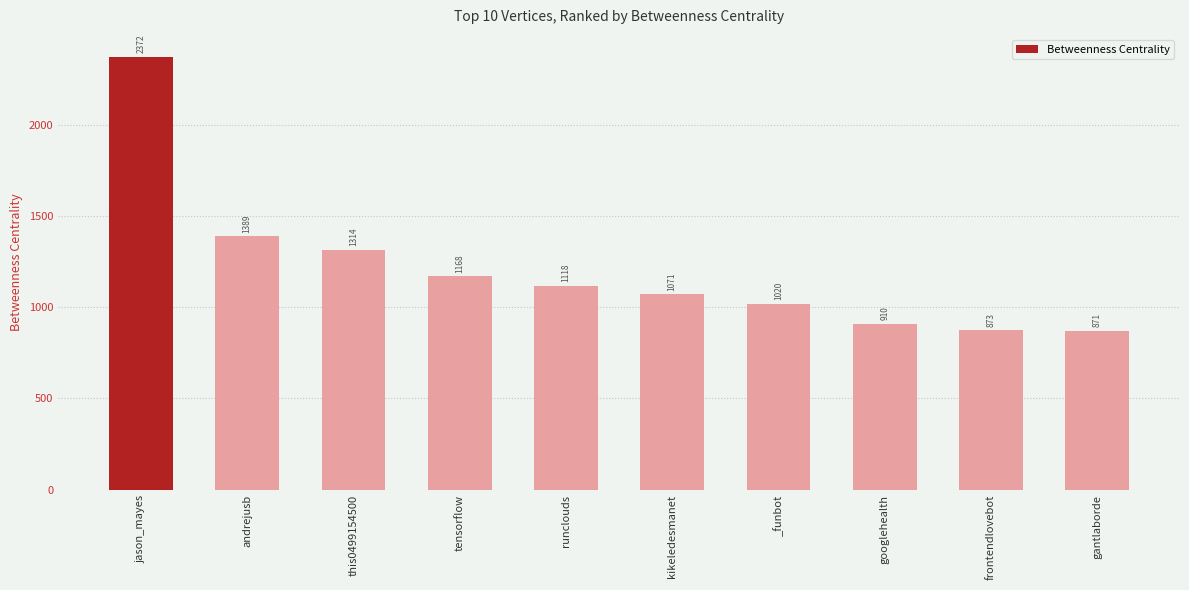

Which label corresponds to the smallest value in the chart?

gantlaborde